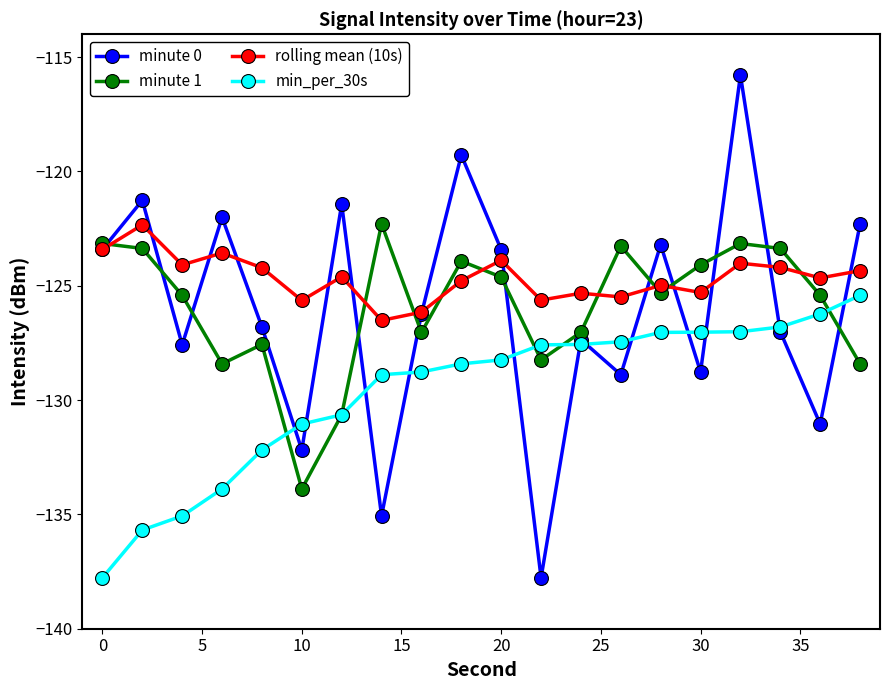

What is the difference between the maximum and second lowest values in the rolling mean (10s) series?

3.8